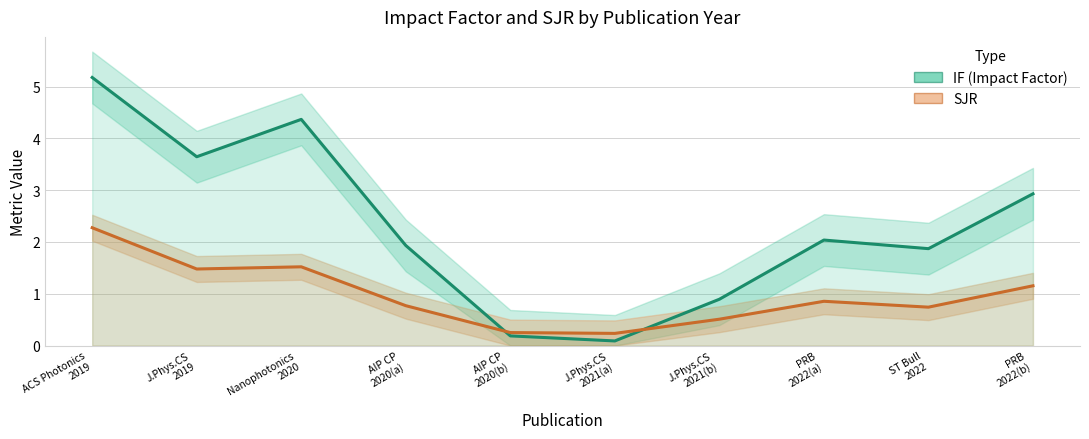

True or false: SJR has a value of 0.5 at Nanophotonics
2020.

False